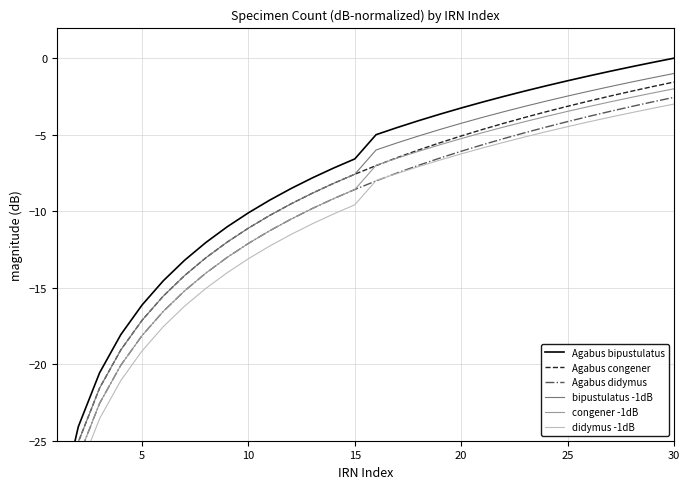

What is the difference between the highest and lowest values at 5?

3.0